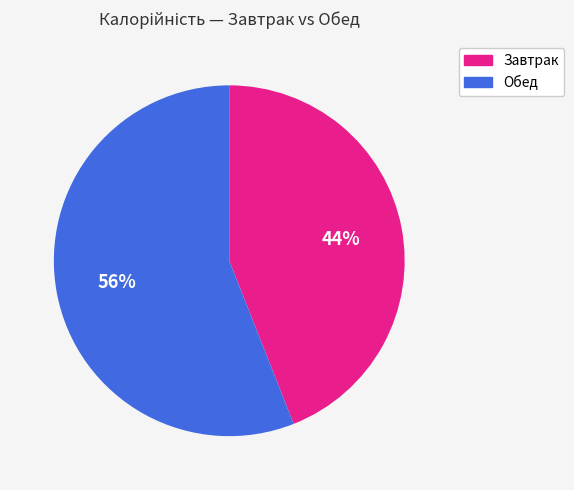

Which has a higher value, Завтрак or Обед?

Обед